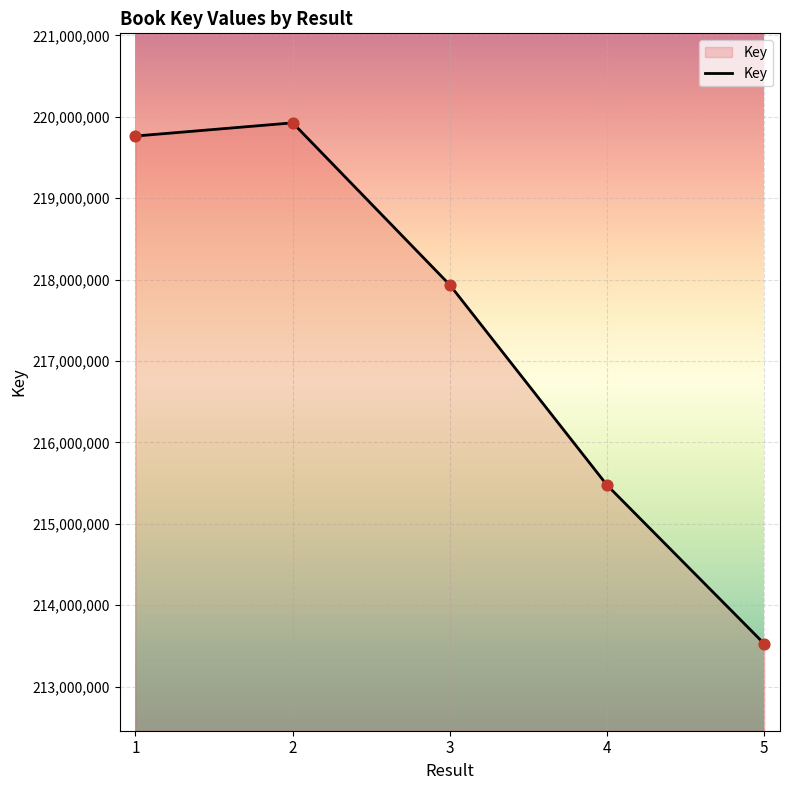

Approximately how many times larger is the value at 1 compared to 2?

1.0